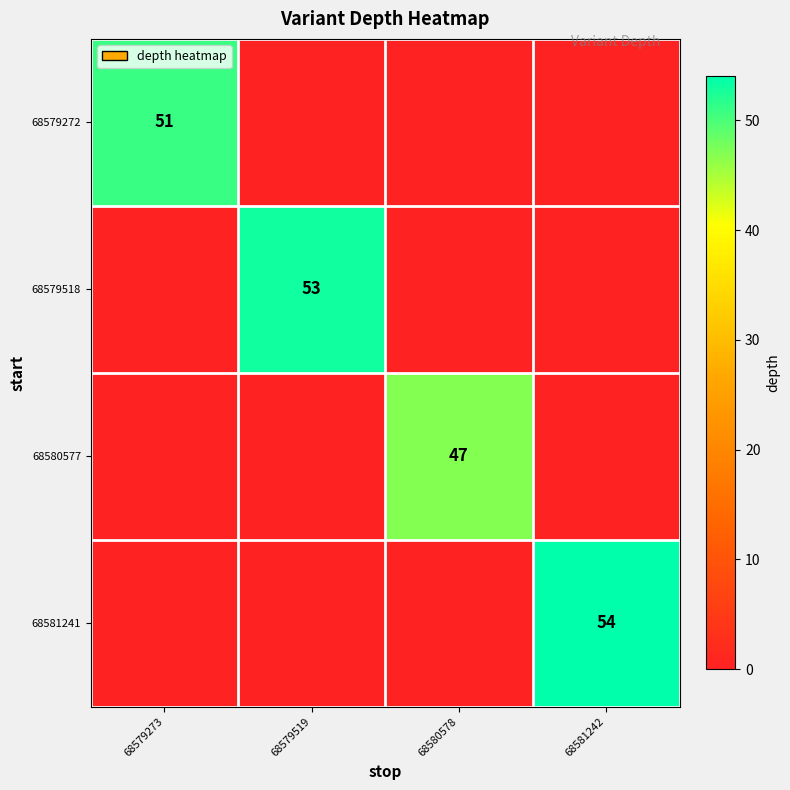

Is it true that 68579272 equals 51 at 68579273?

True